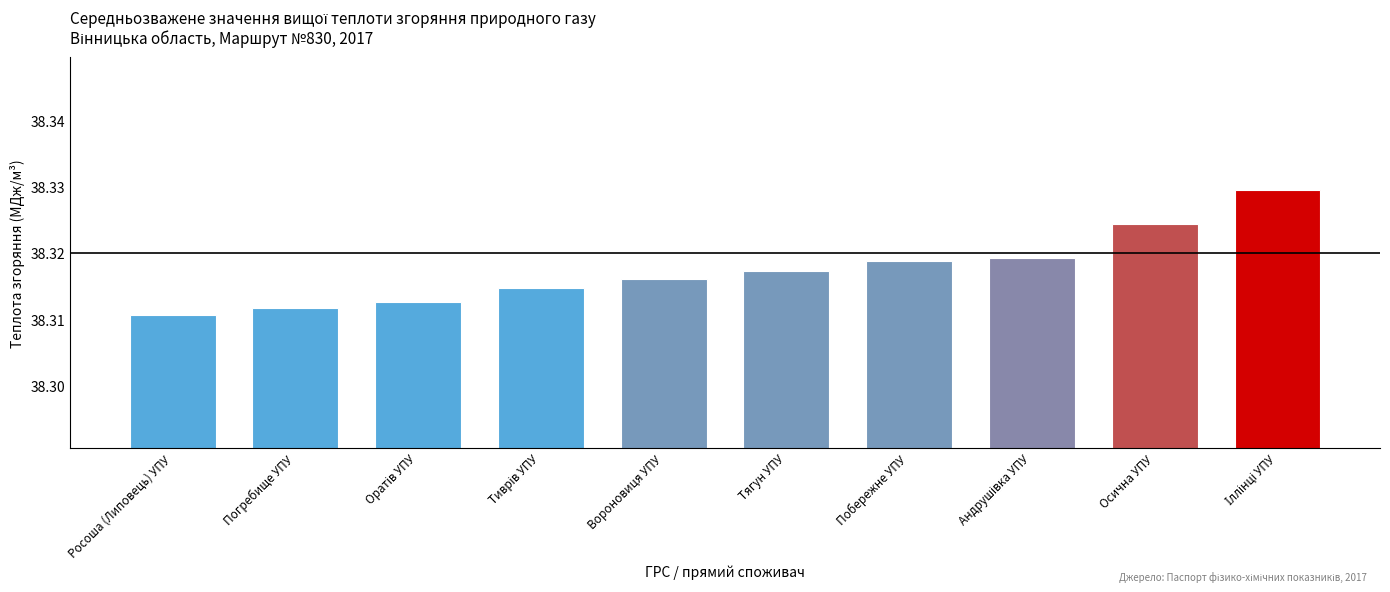

What is the ratio of the value at Росоша (Липовець) УПУ to the value at Погребище УПУ?

1.0